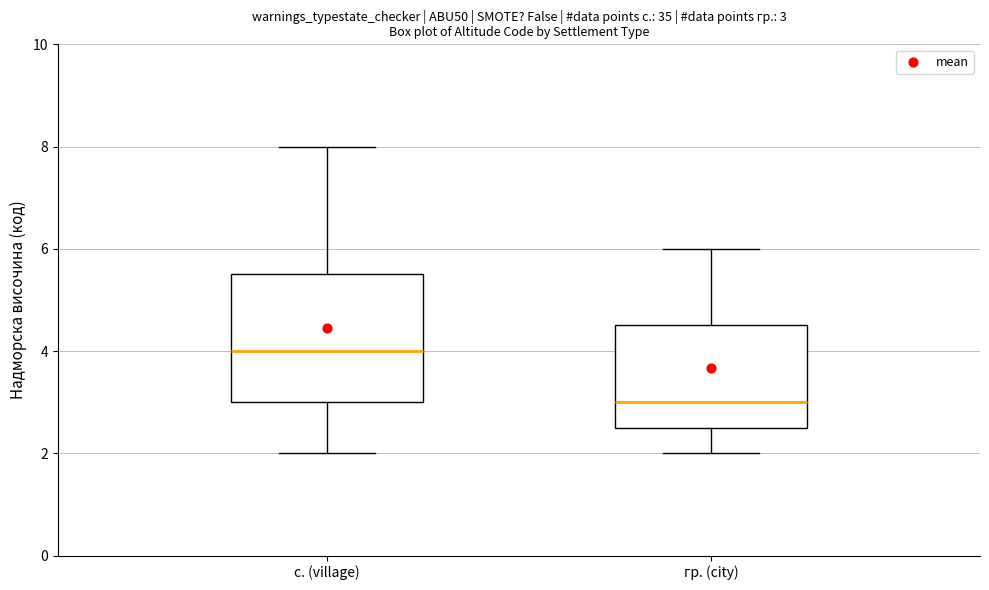

Which box has the highest median line?

с. (village)